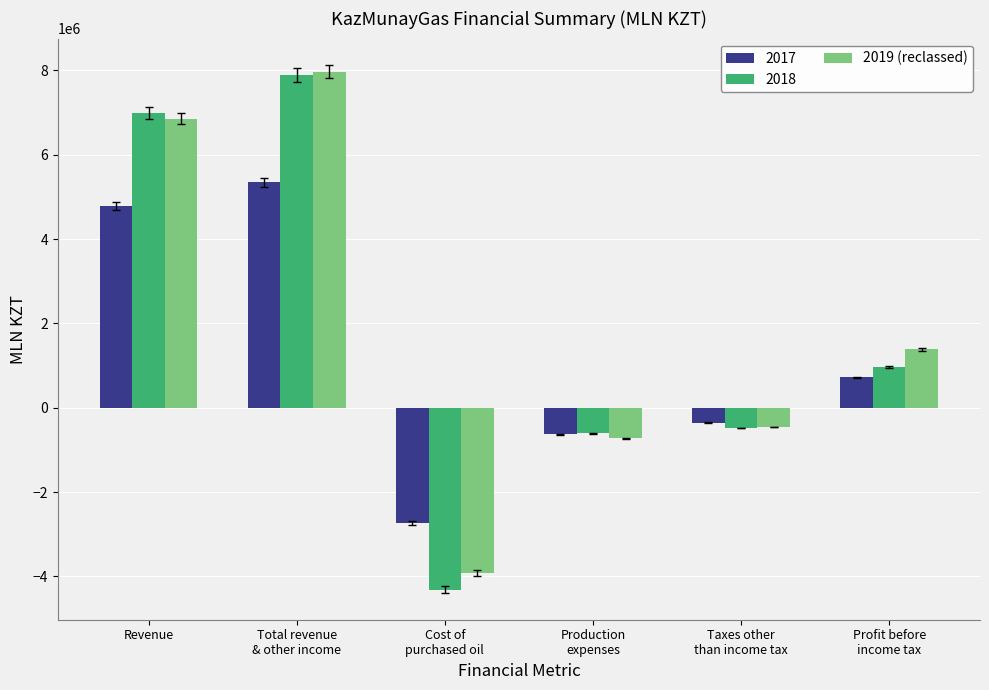

Reading left to right, list all the values displayed in this chart.

2017: 4793763.0	5351452.0	-2729514.0	-624346.0	-354447.0	719399.0
2018: 6988964.3	7888711.3	-4312958.0	-604475.0	-477732.0	969318.3
2019 (reclassed): 6858856.0	7970132.0	-3913744.0	-721693.0	-454295.0	1384631.0